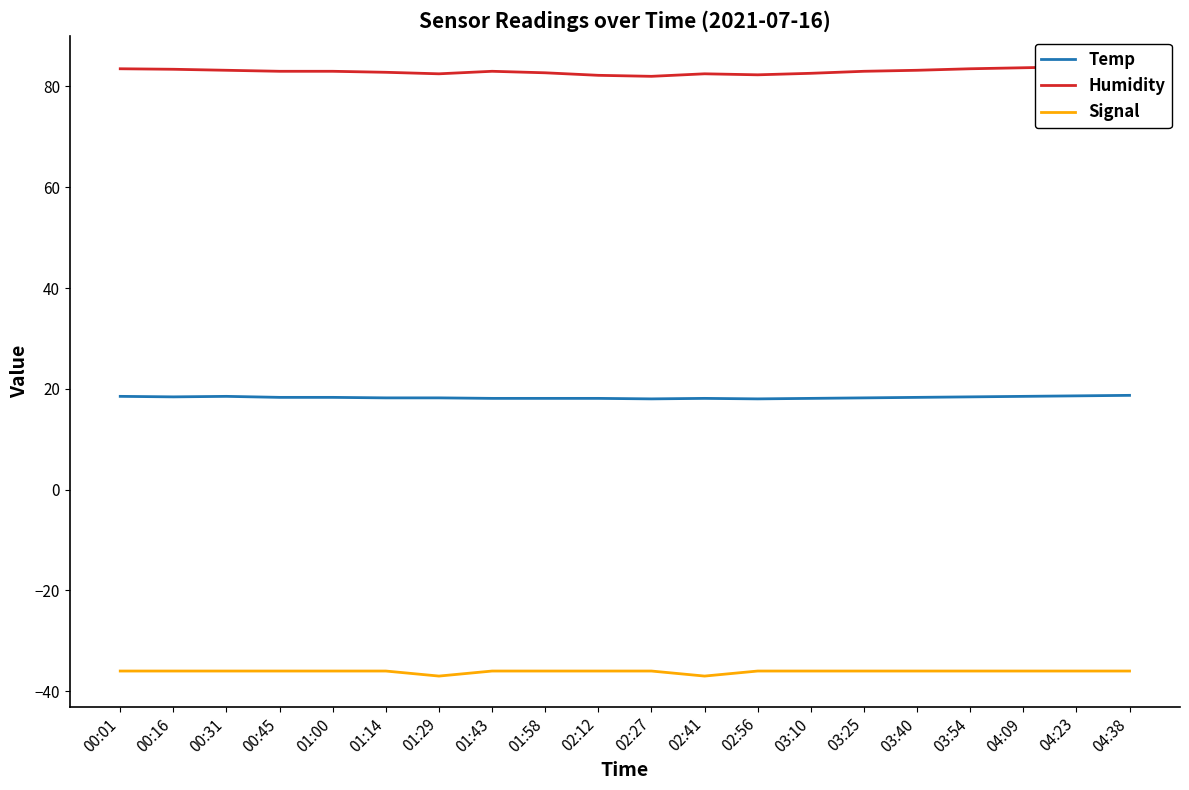

How many lines are shown in the chart?

3